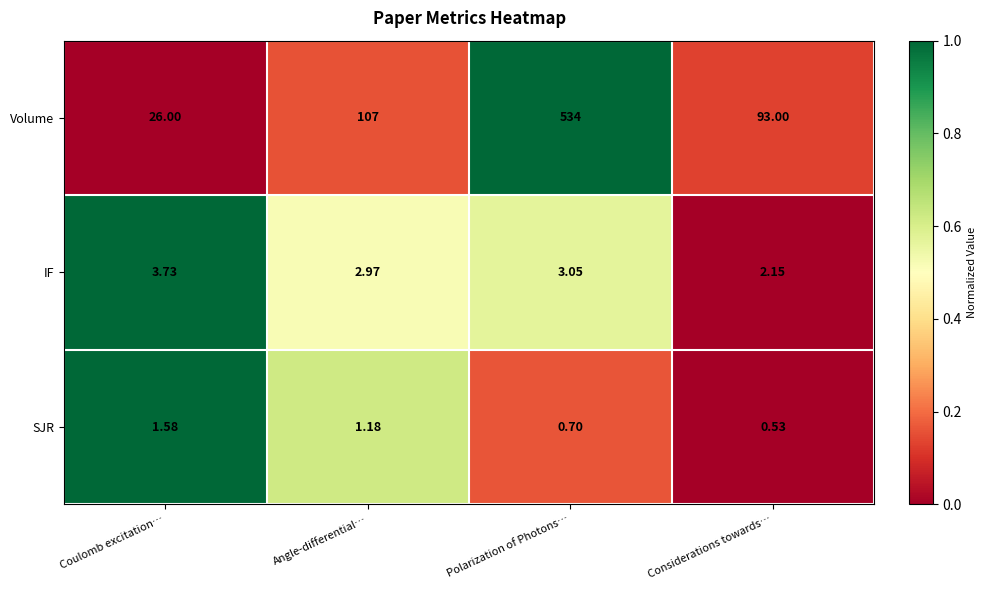

How many data points in IF are less than 3?

2